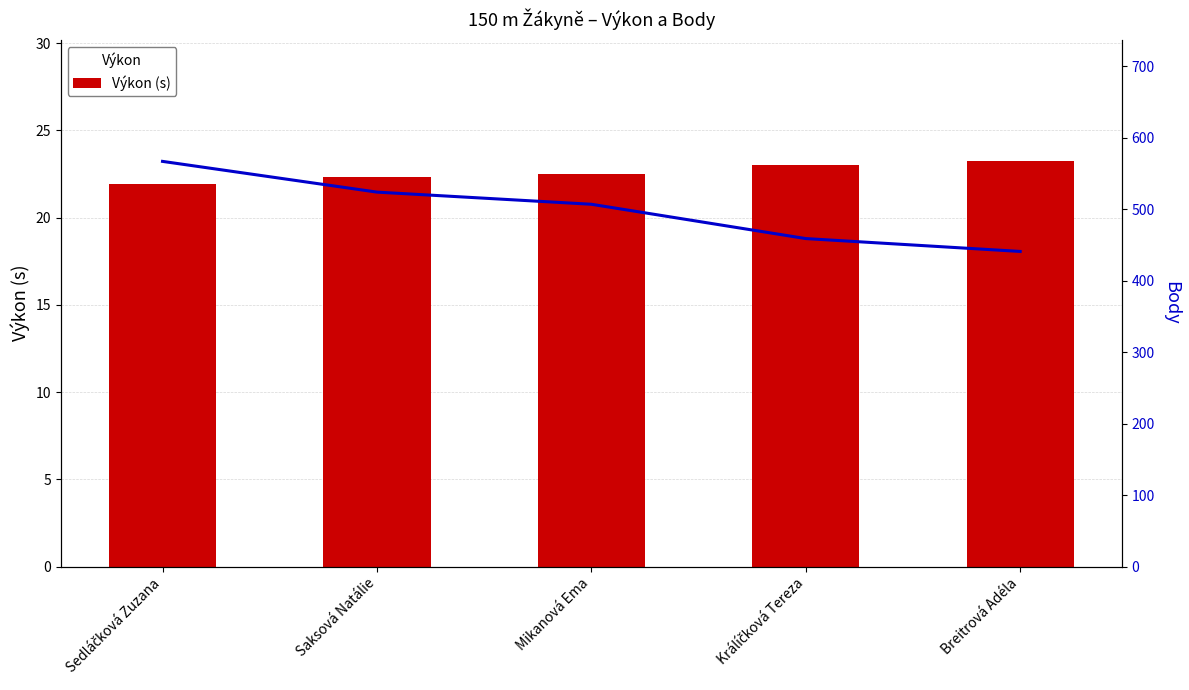

Count the Body values in the range 459 to 524.

3